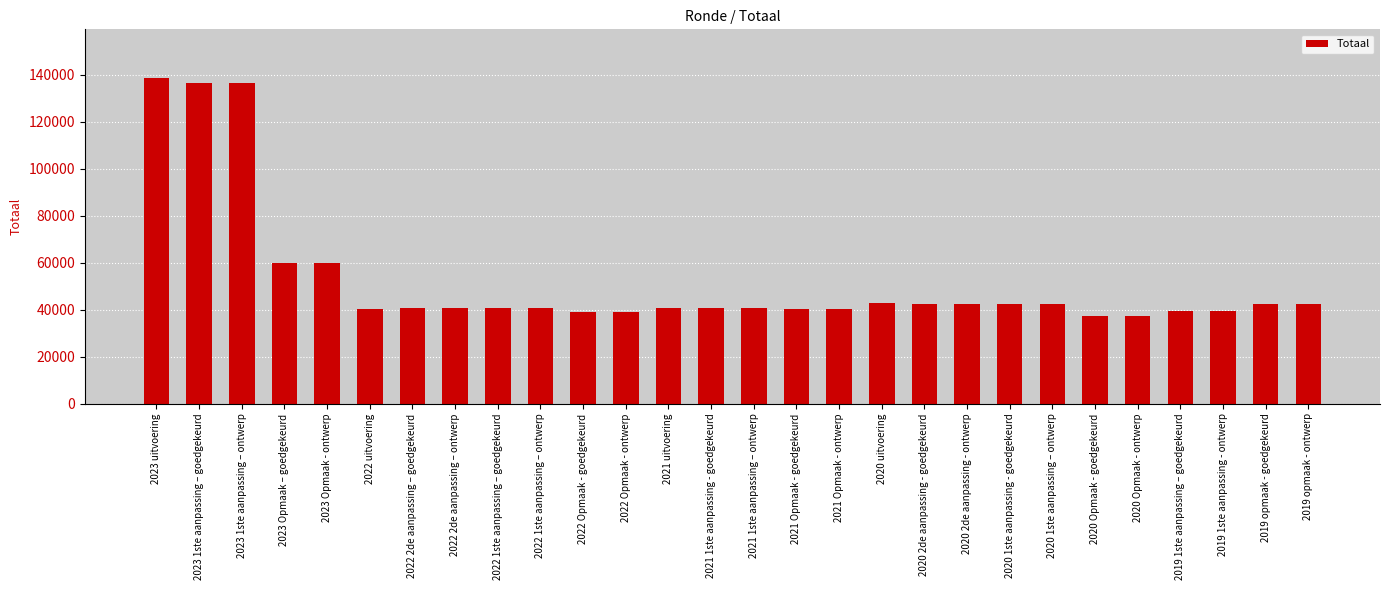

Are the bars grouped side by side (vs. stacked)?

No